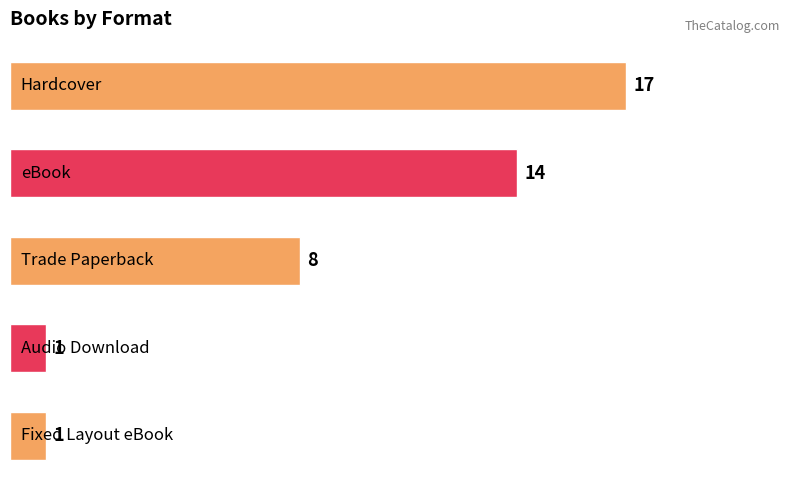

What is the average value?

8